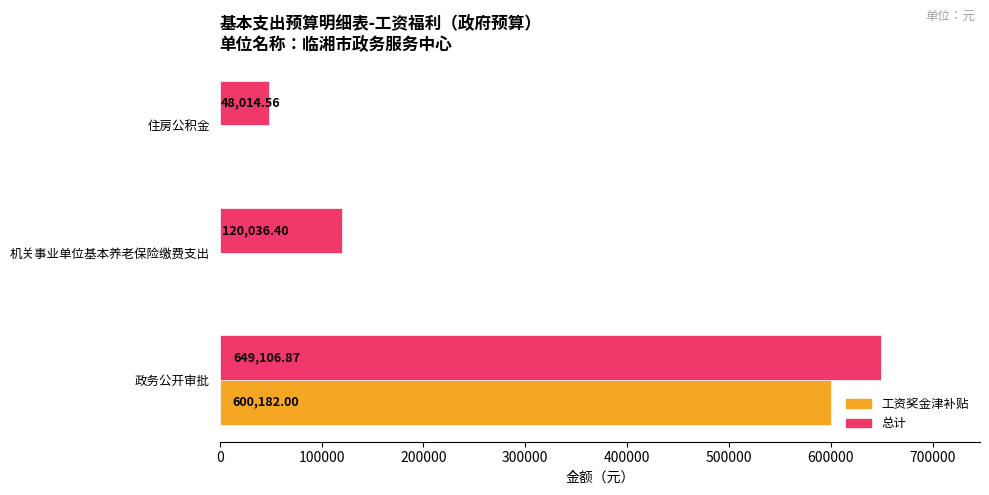

Where is 总计 nearest to the value 348560?

机关事业单位基本养老保险缴费支出